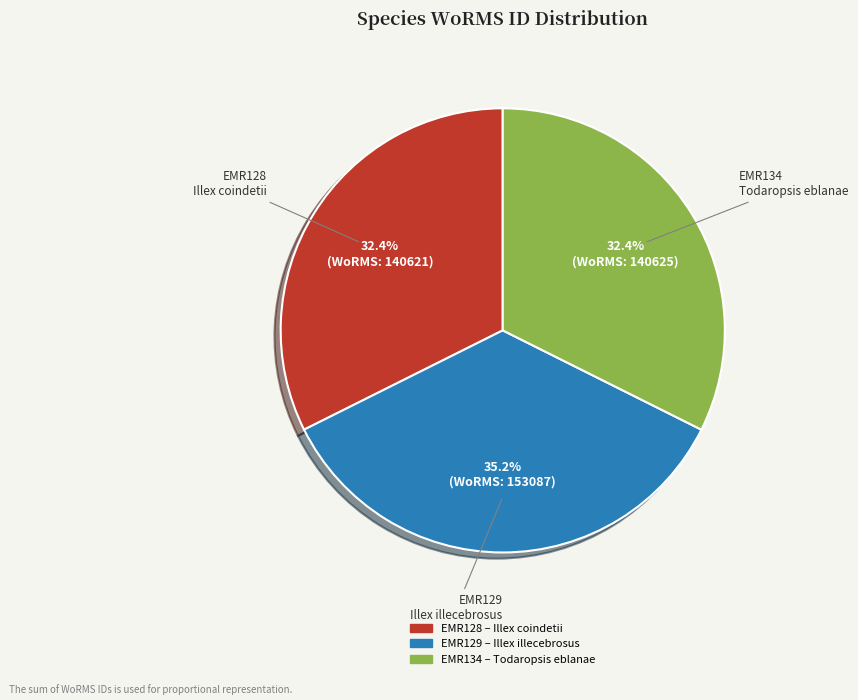

Does any single category account for the majority?

No